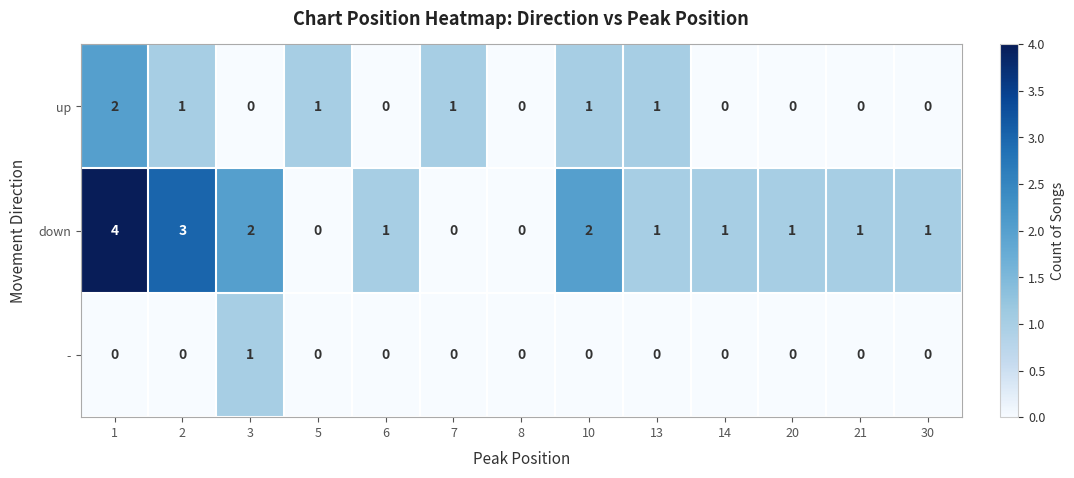

What is the highest value of the down series?

4